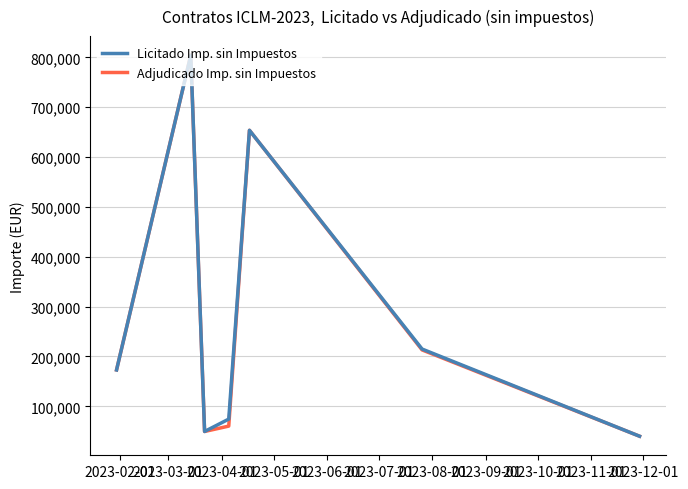

What is the smallest value displayed?

40000.0